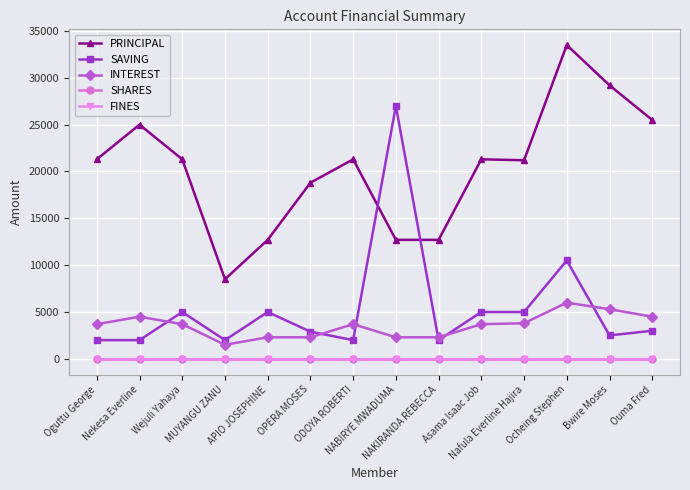

What is the label of the 13th point from the right?

Nekesa Everline